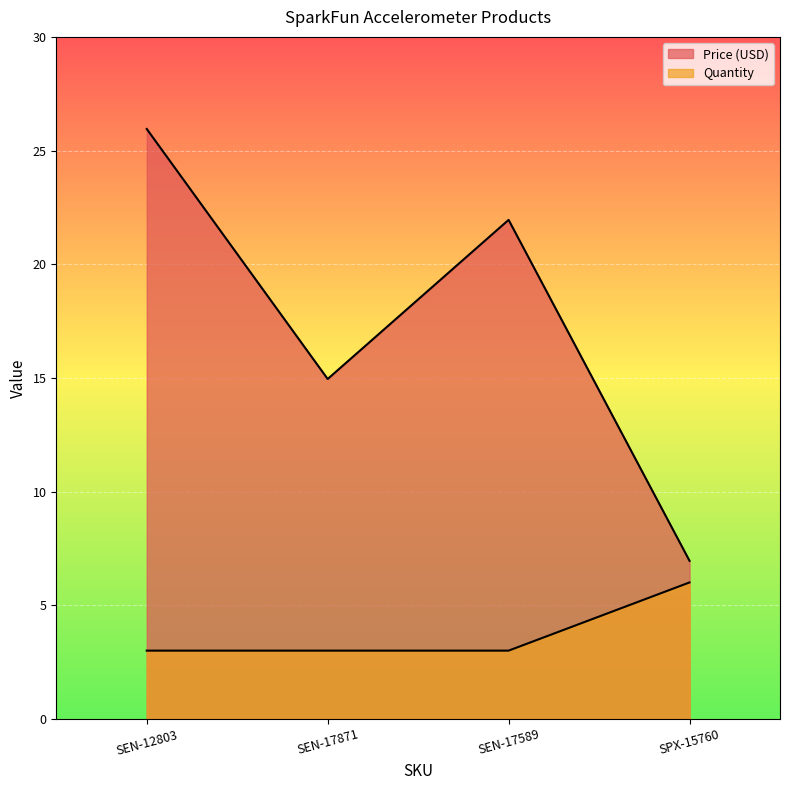

Rank the series at SPX-15760 from lowest to highest value.

Quantity, Price (USD)